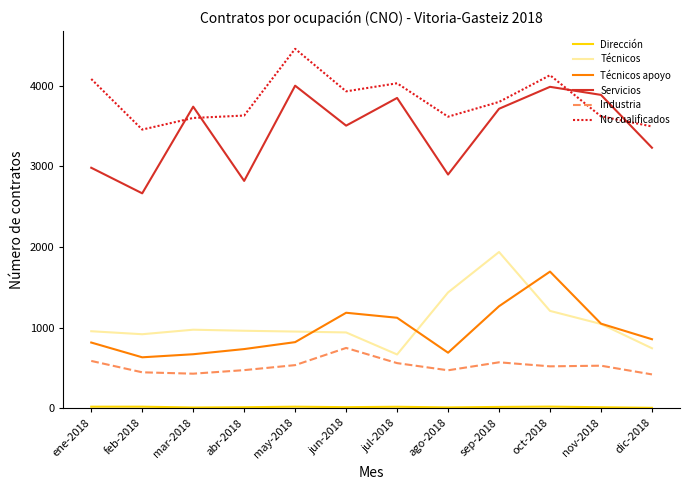

Is the value of No cualificados at mar-2018 greater than the value of Técnicos apoyo at dic-2018?

Yes